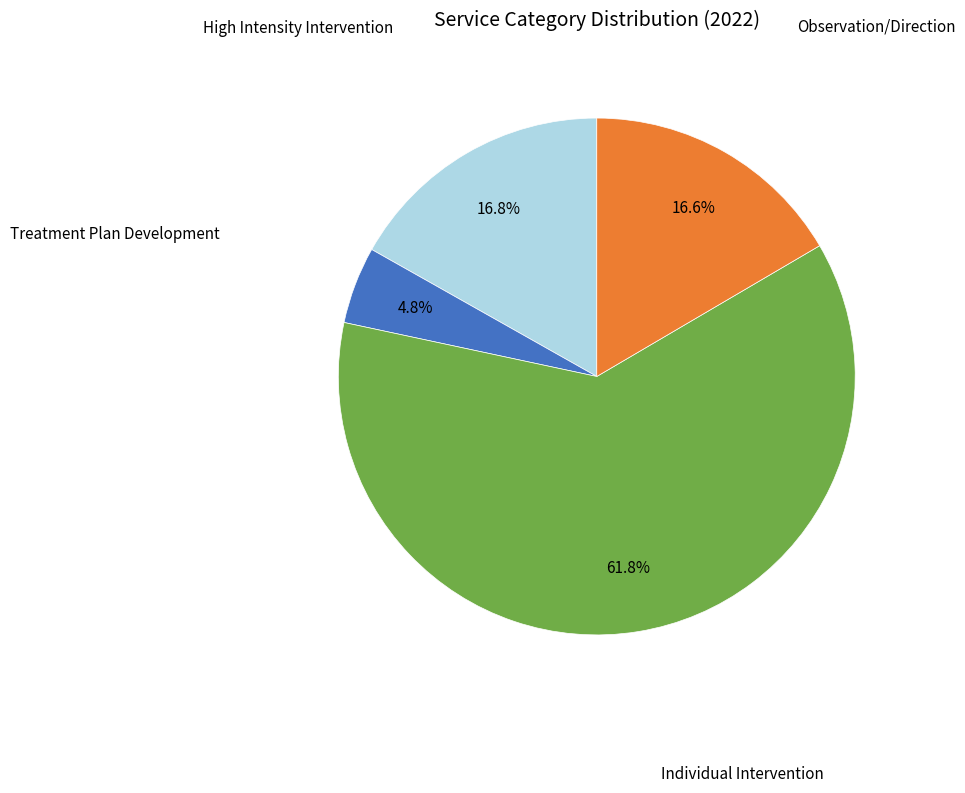

What portion of the pie excludes Observation/Direction?

83.4%